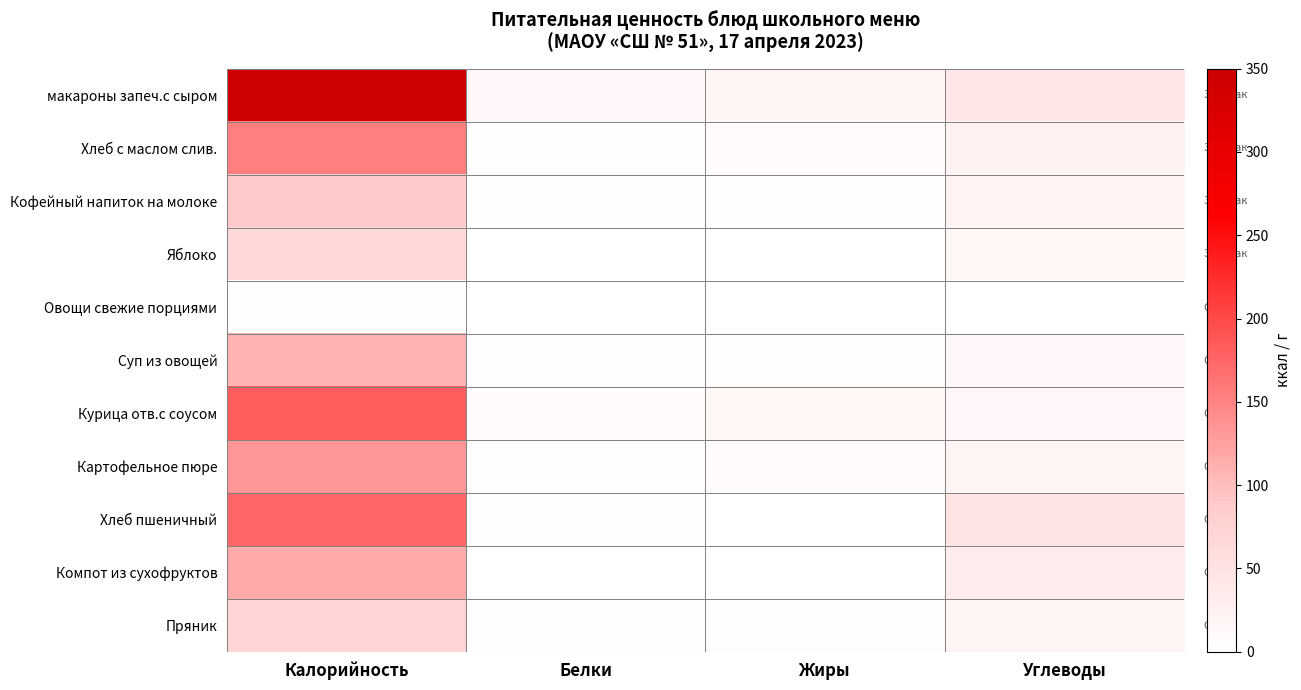

At how many categories does at least one series exceed 214?

1